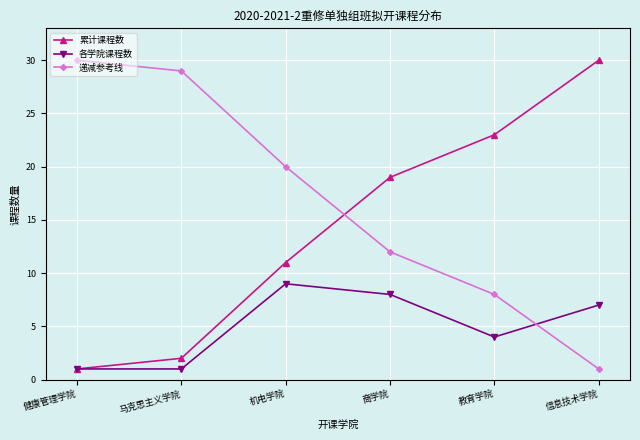

The value of 递减参考线 at 商学院 is 17. True or false?

False